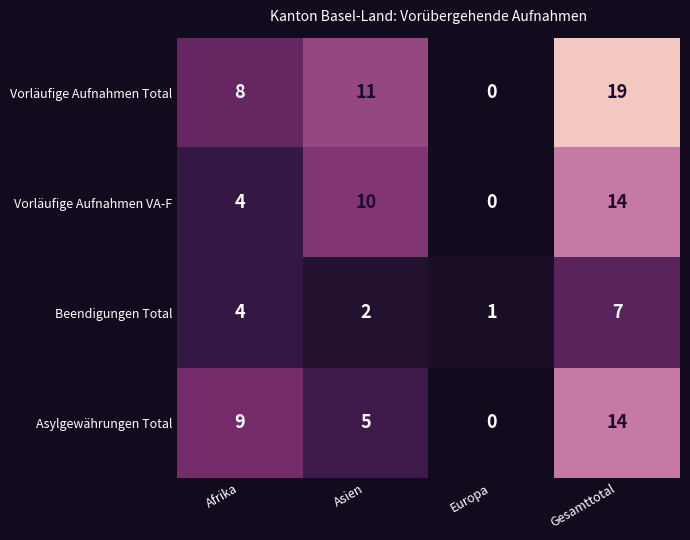

What is the spread (max minus min) of values at Afrika?

5